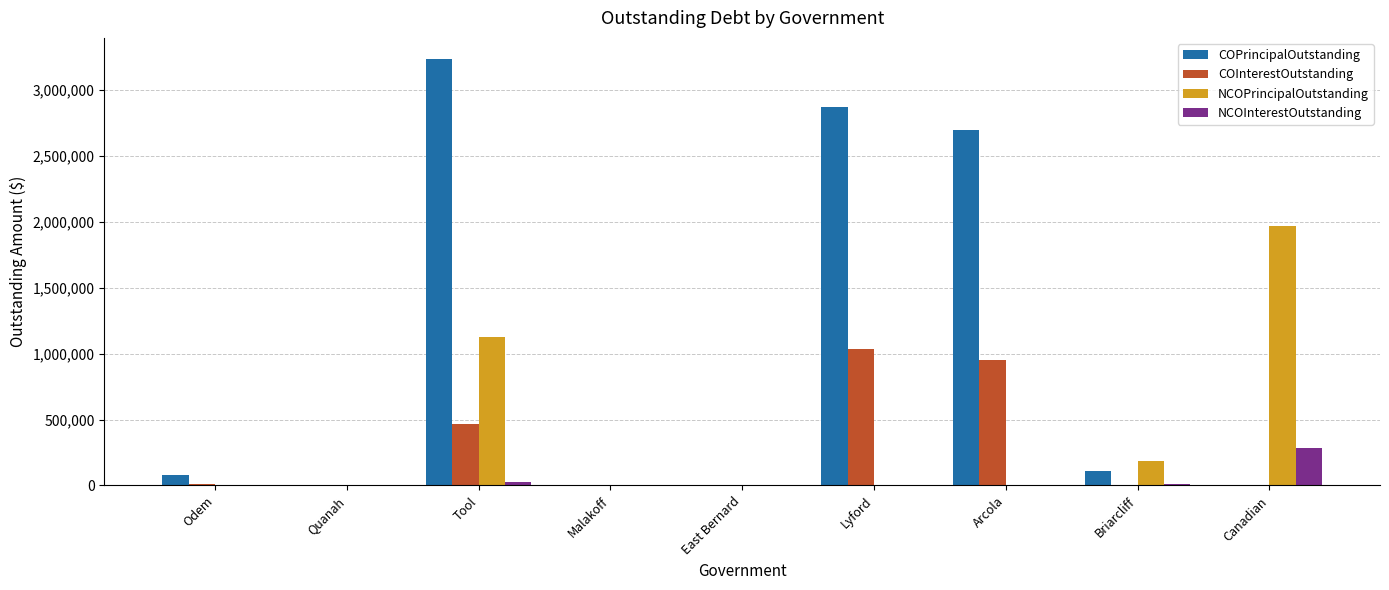

The COPrincipalOutstanding series shows 3235000.0 at Tool. True or false?

True